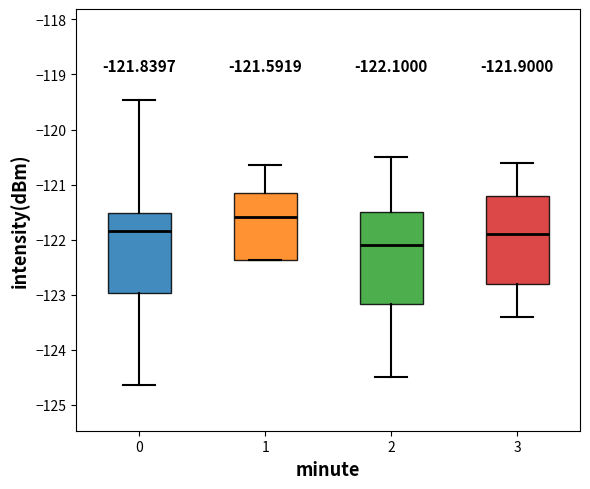

Which box has the lowest median line?

2